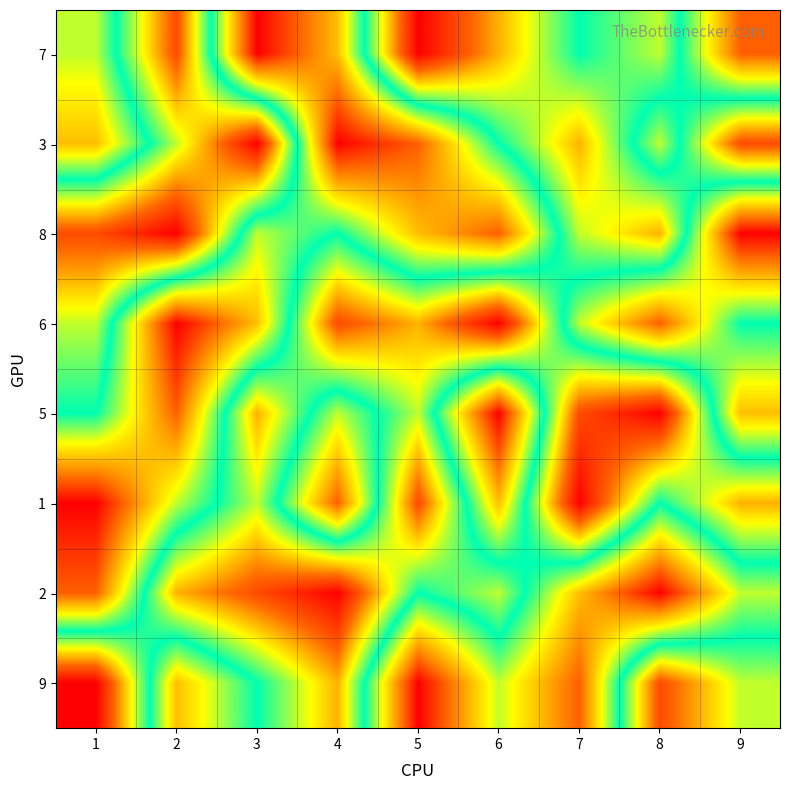

The 8 series shows 15 at 2. True or false?

False